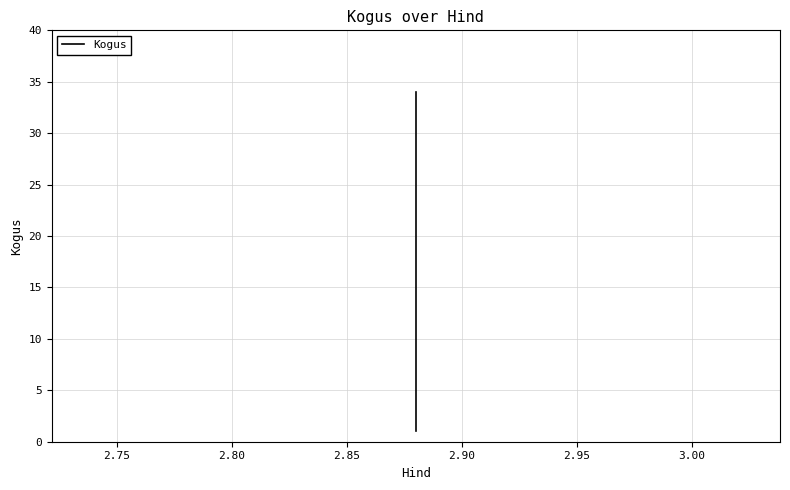

The value at 2.75 is 0. True or false?

False